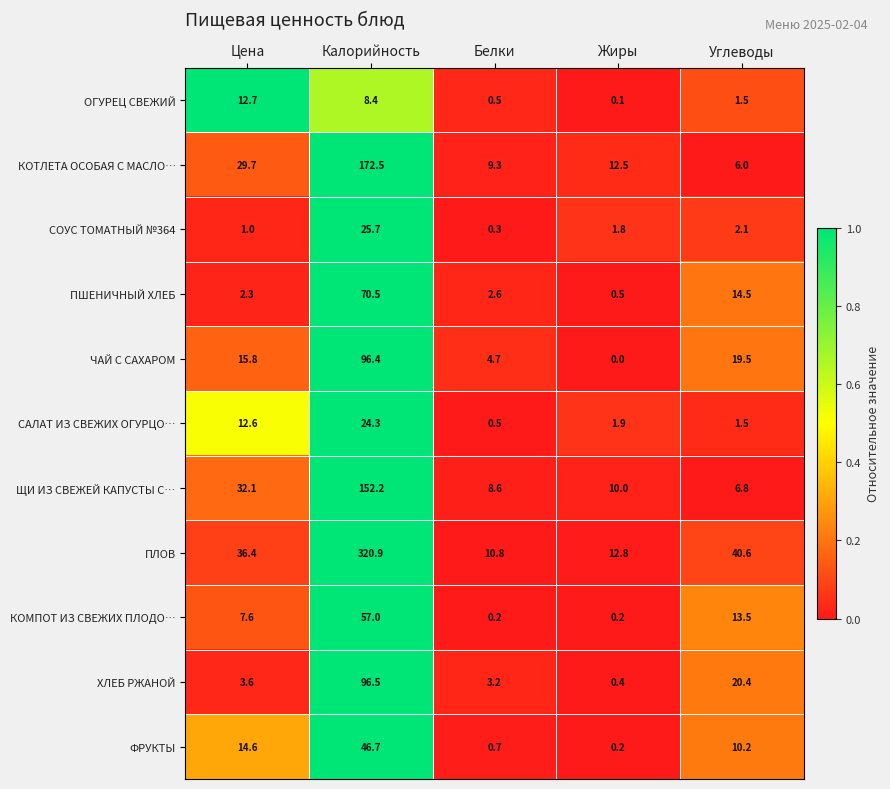

The value of ФРУКТЫ at Калорийность is 17.6. True or false?

False